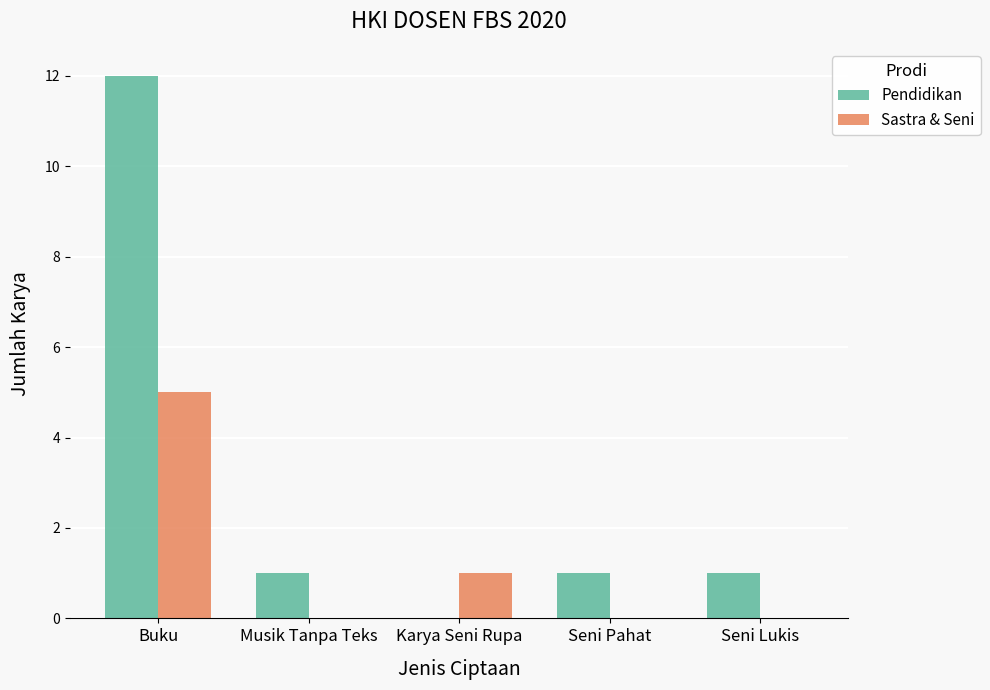

Is the value of Sastra & Seni at Musik Tanpa Teks greater than the value of Pendidikan at Musik Tanpa Teks?

No